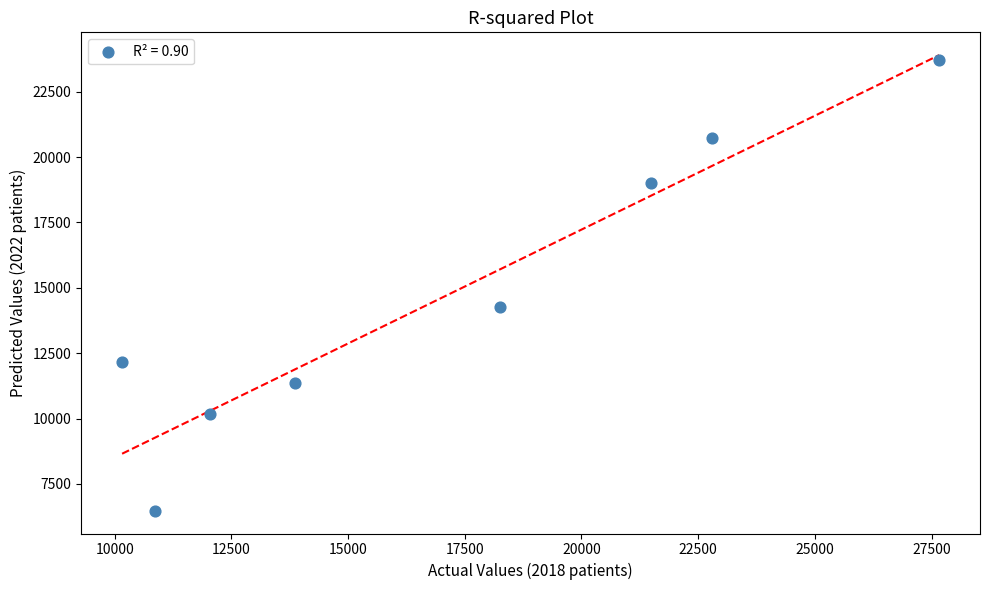

What is the range of X values (max minus min)?

17501